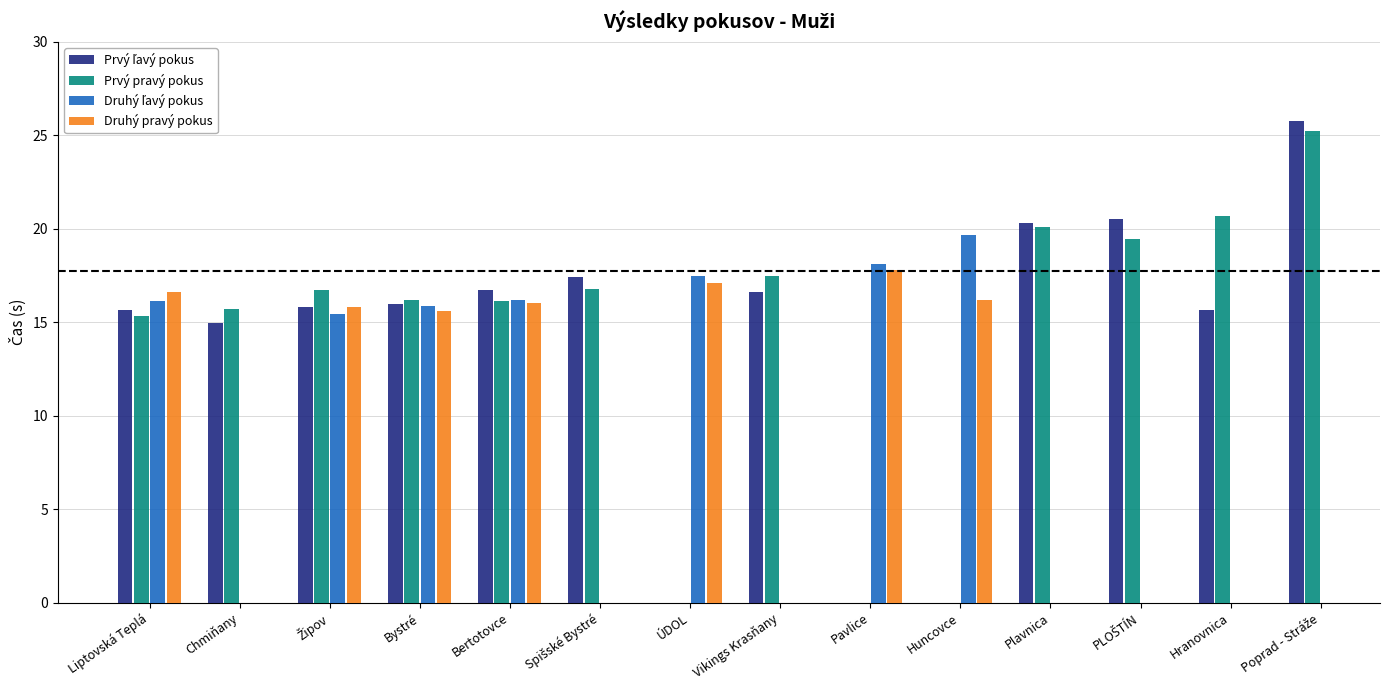

Is it true that Druhý ľavý pokus equals 7.6 at Liptovská Teplá?

False